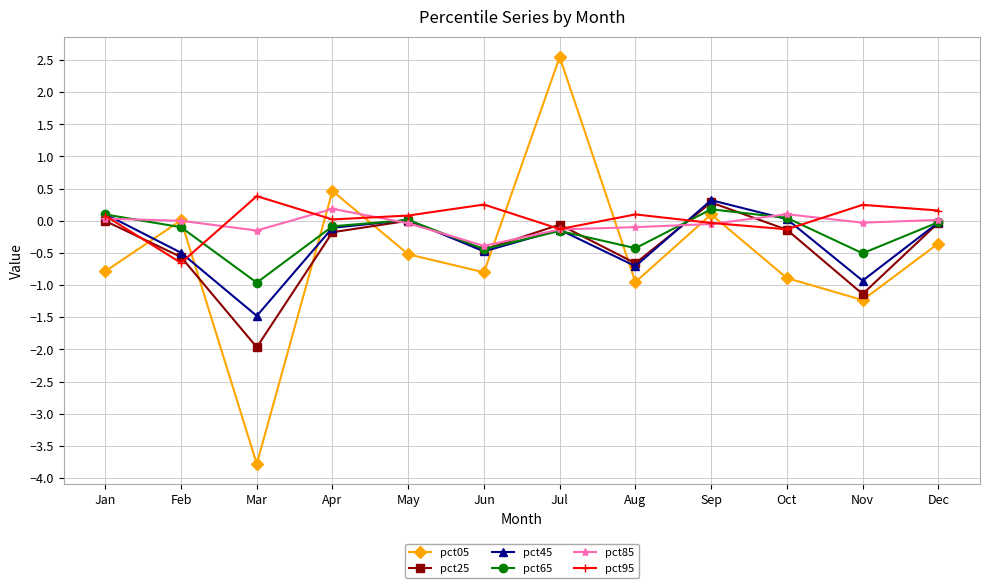

Count the number of categories in the chart.

12